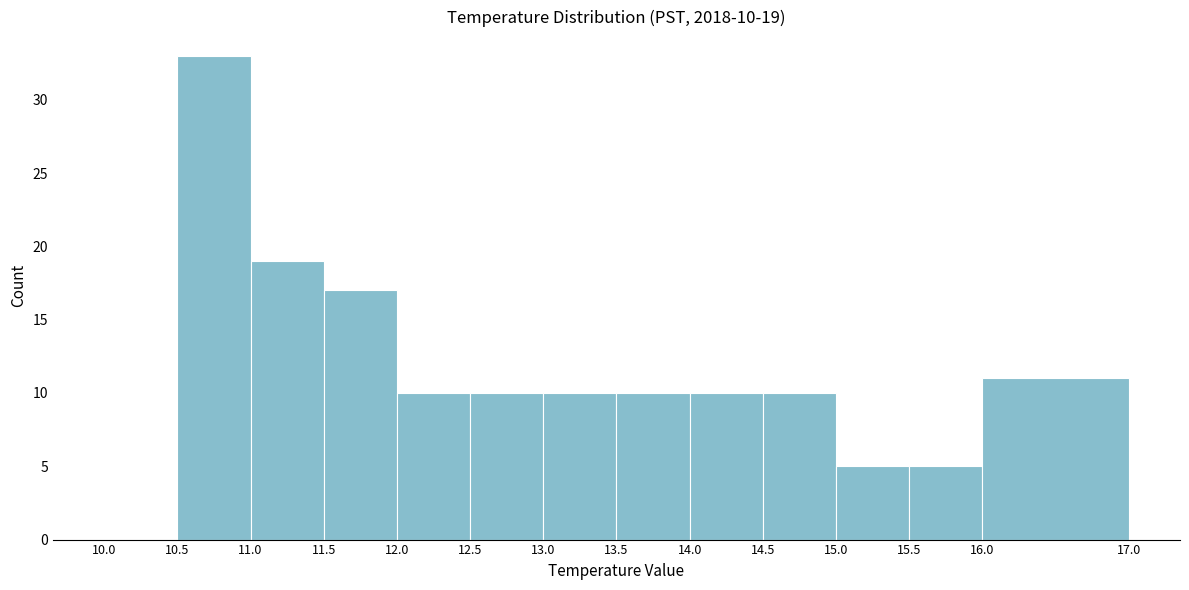

Which range on the x-axis has the tallest bar?

10.5 to 11.0